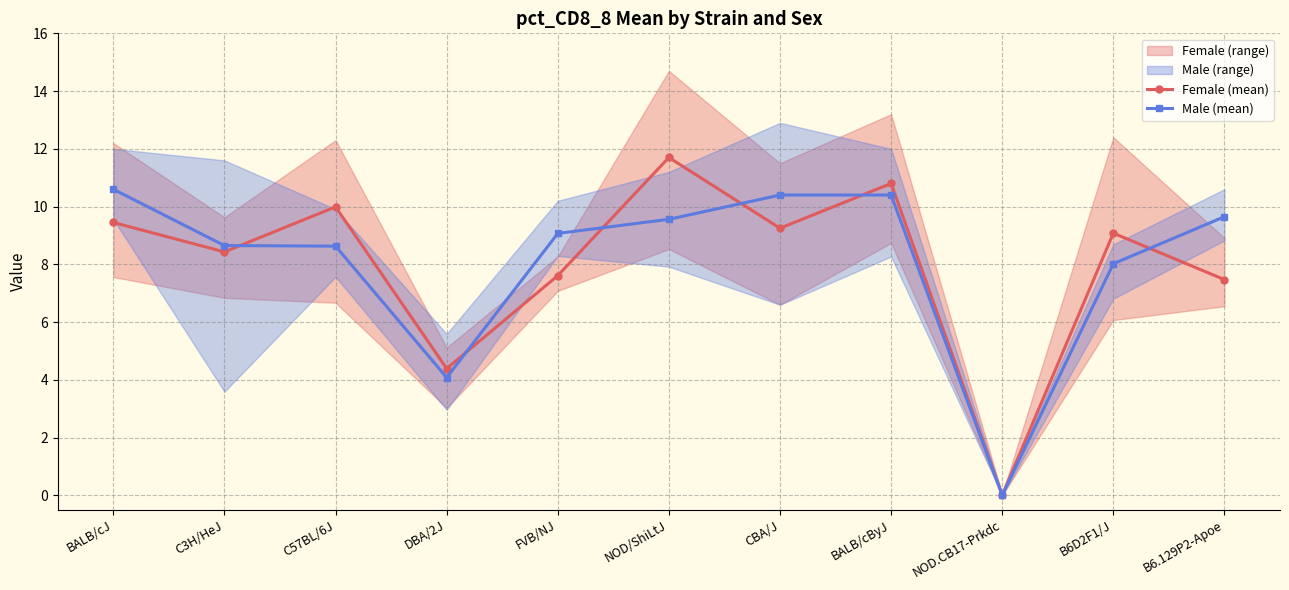

Which label corresponds to the largest value in the chart?

NOD/ShiLtJ